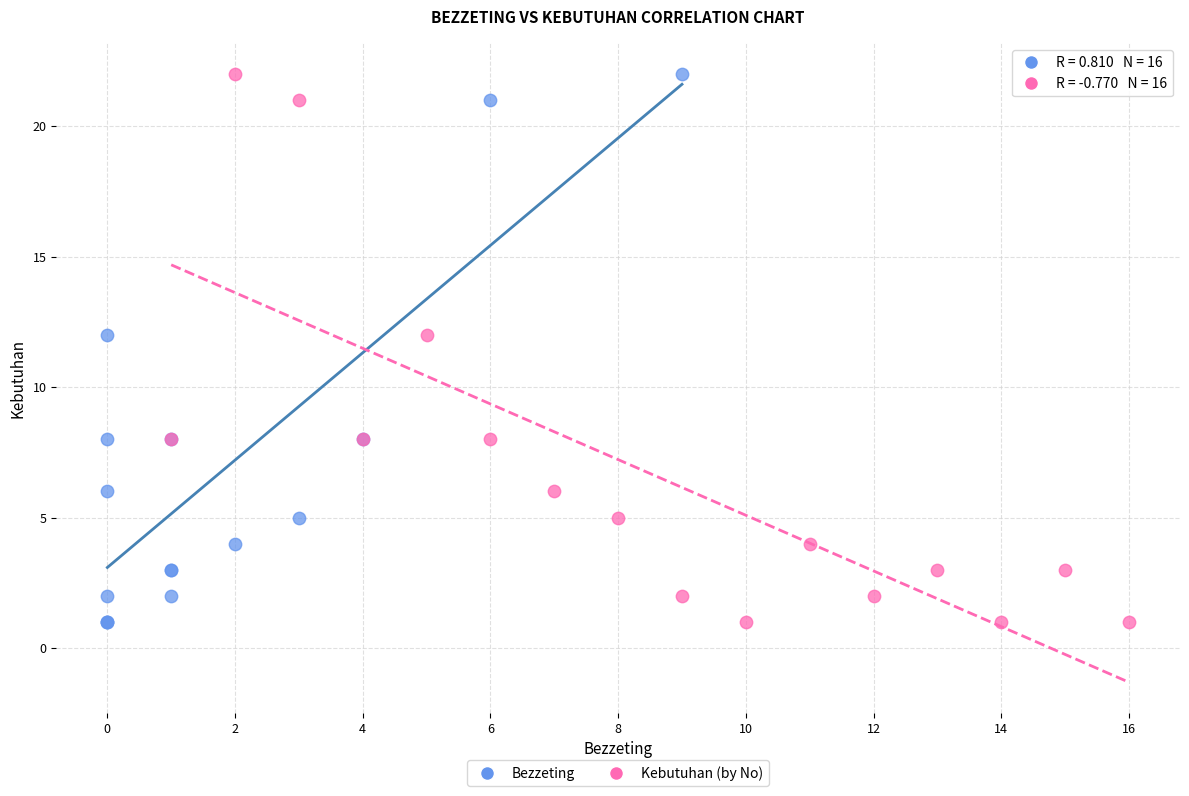

What are all the series names shown in the legend?

Bezzeting, Kebutuhan (by No)